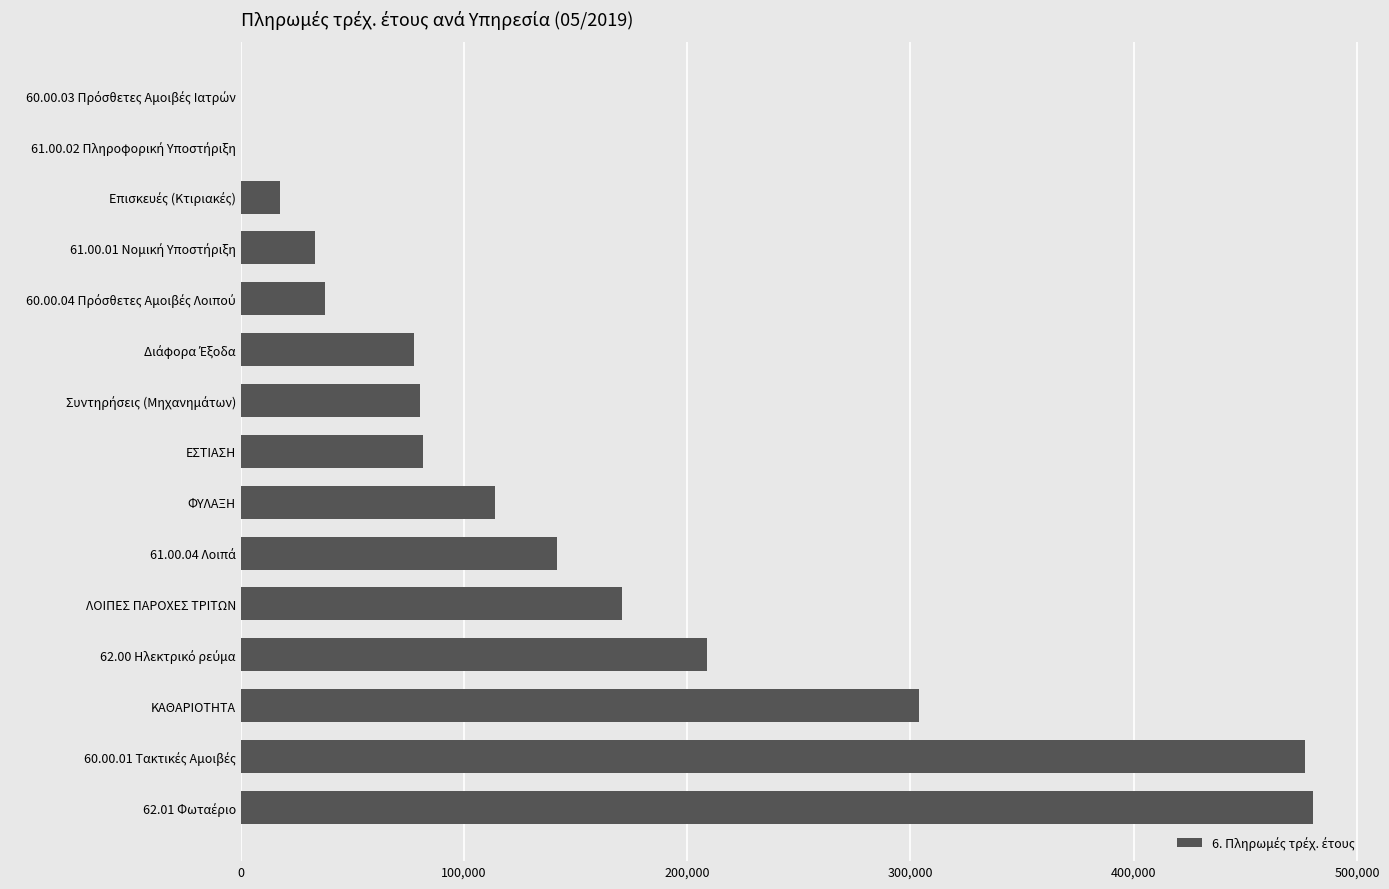

What is the sum of all values?

2224563